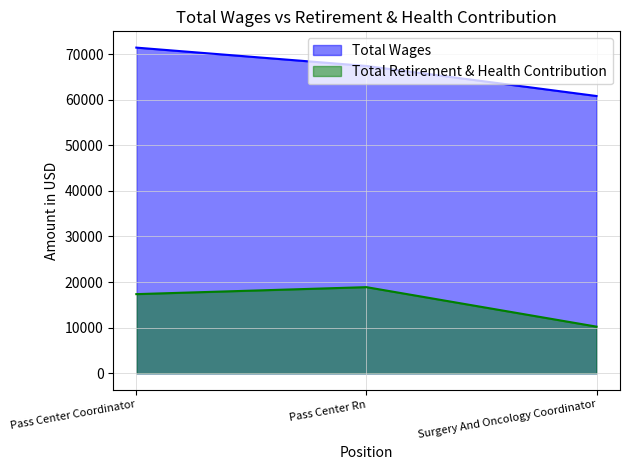

How many Total Retirement & Health Contribution values are between 10223 and 18883?

3